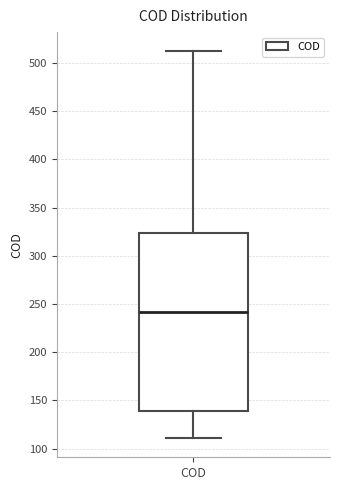

Transcribe this box plot: give where the median line is, the range the box spans, and where the two whiskers end, as read against the y-axis. The values are not printed on the chart, so give them approximately, as read against the axis.

median 240, box 140 to 325, whiskers 110 to 510